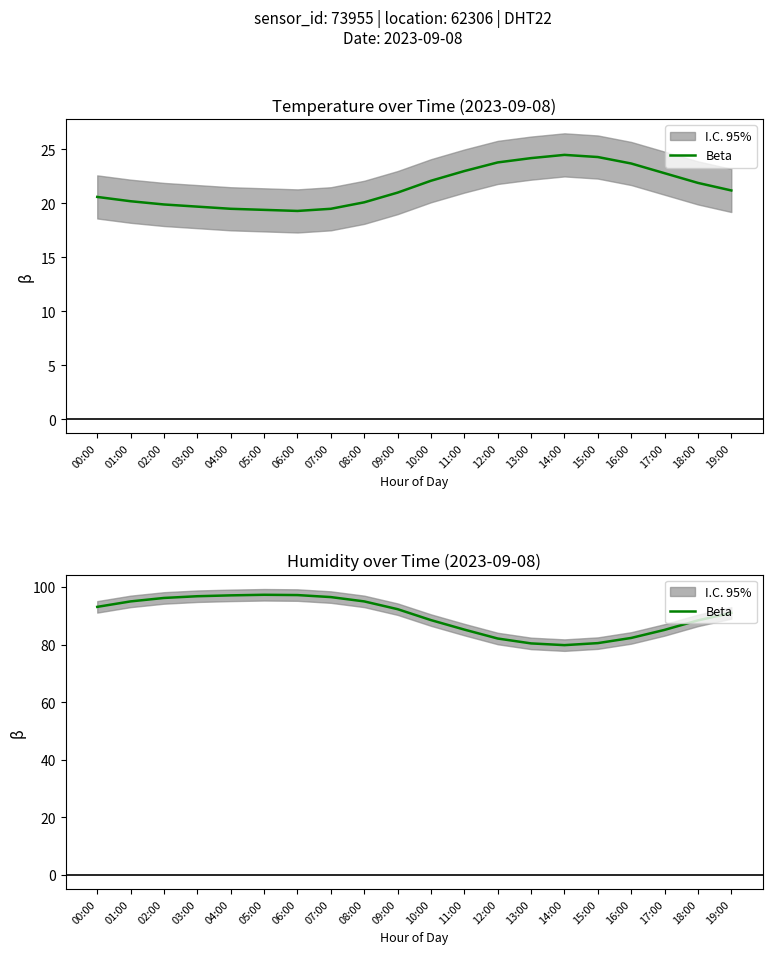

How many lines are shown in the chart?

1